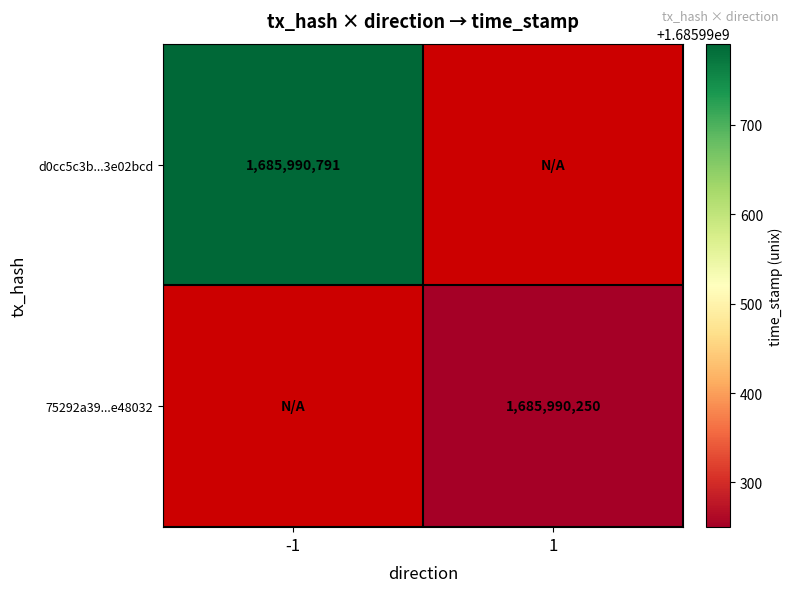

At which category does the chart reach its minimum across all series?

direction_1